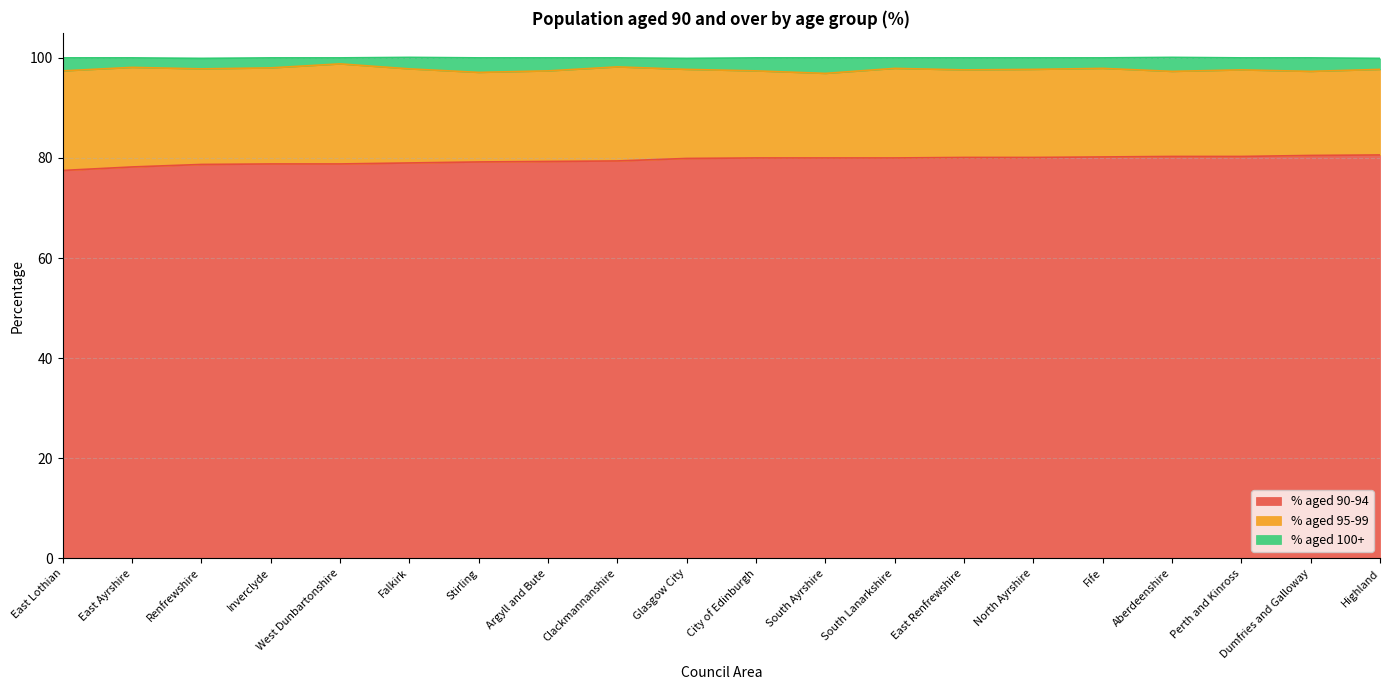

True or false: % aged 100+ and % aged 90-94 cross at least once.

False